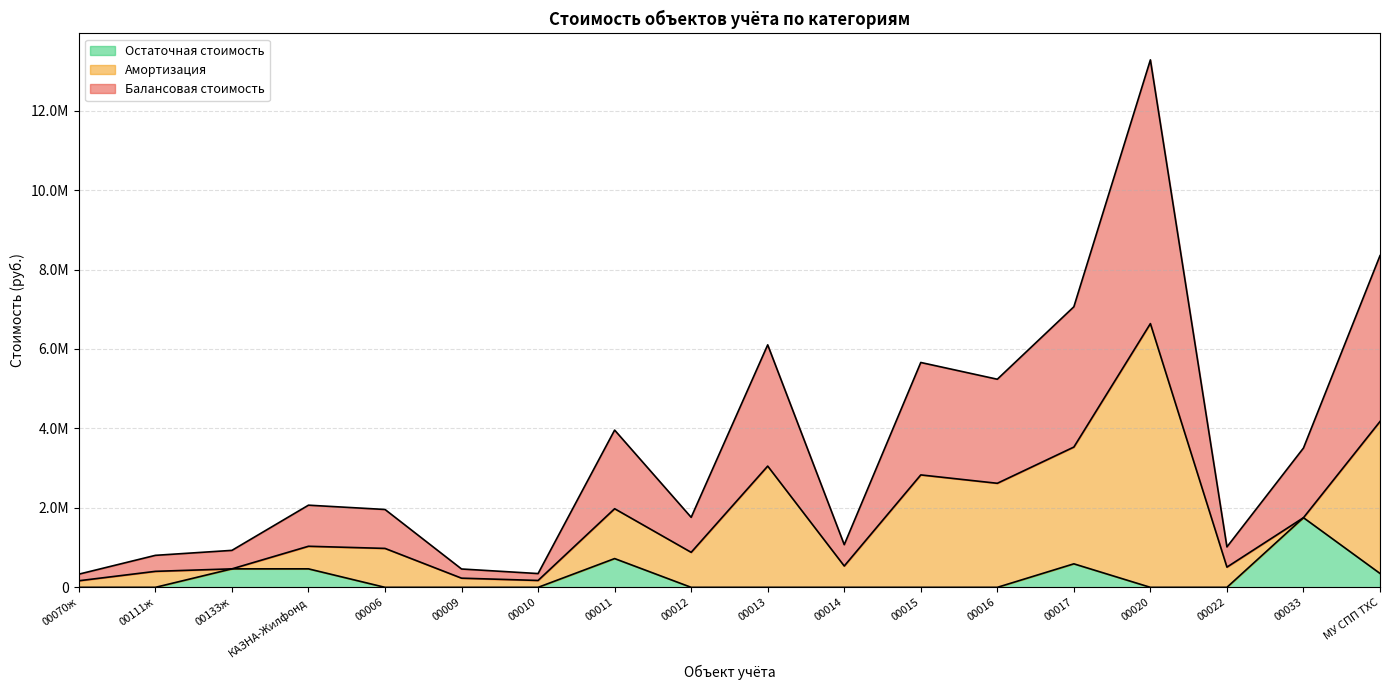

Does the chart display data point markers on the line(s)?

No